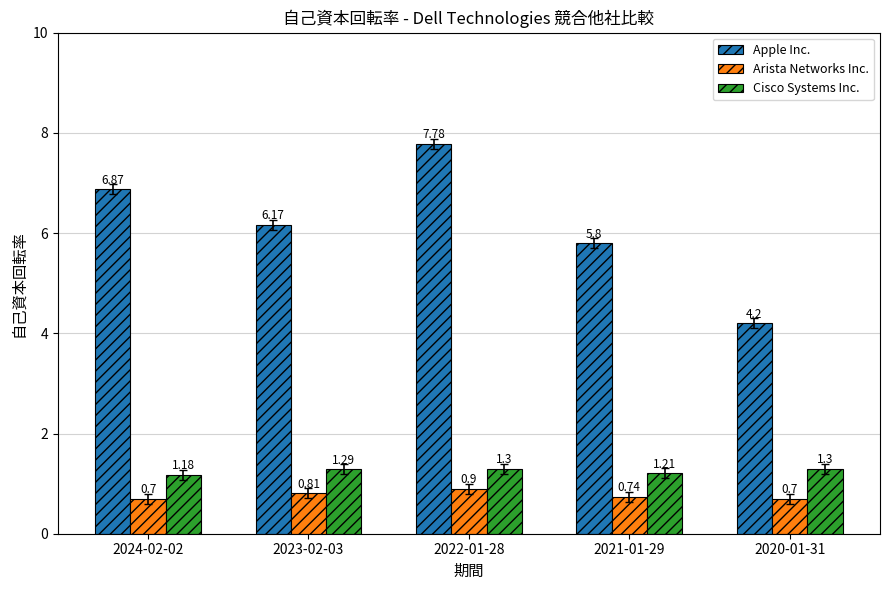

Which label corresponds to the largest value in the chart?

2022-01-28